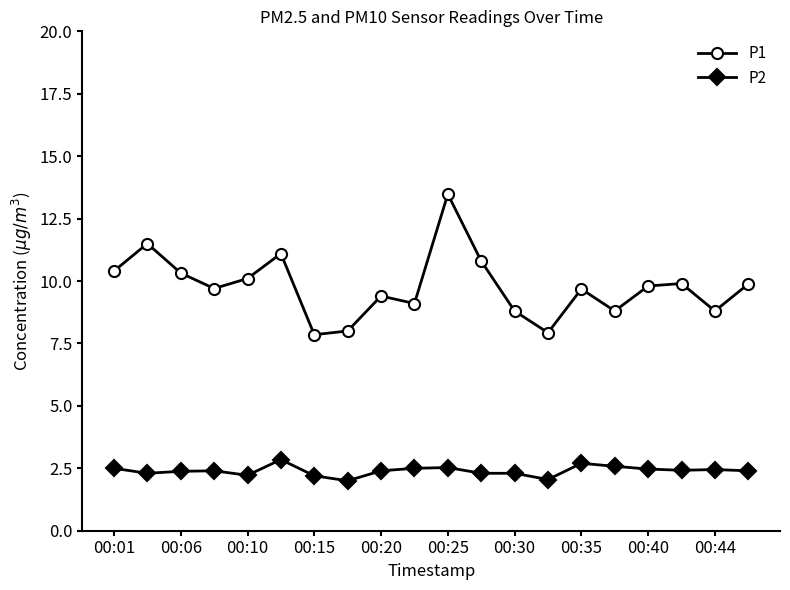

How many data points does each series have?

20